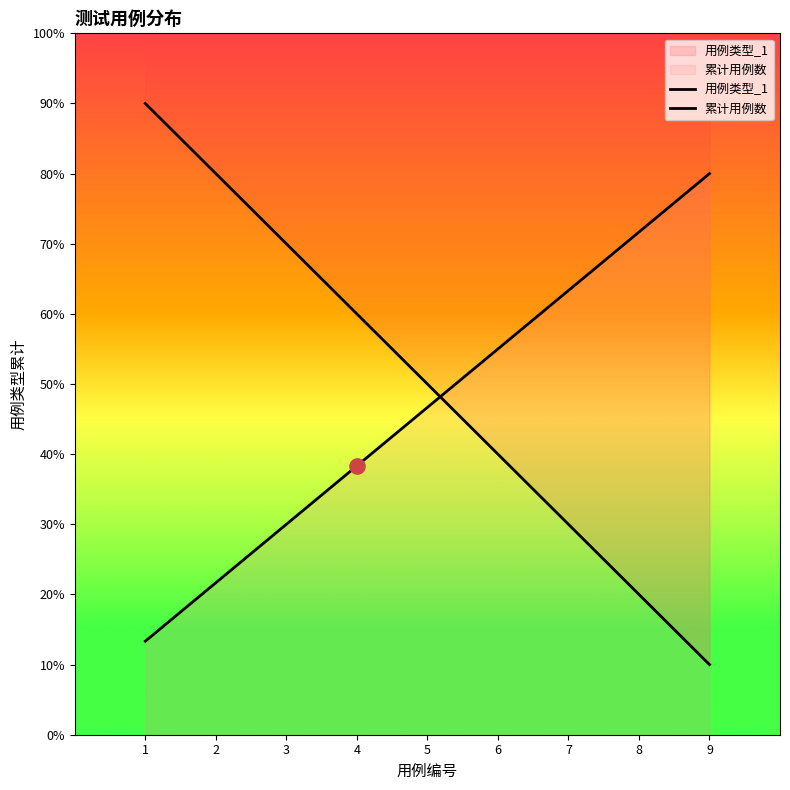

Which has a higher value, 1 or 9?

1